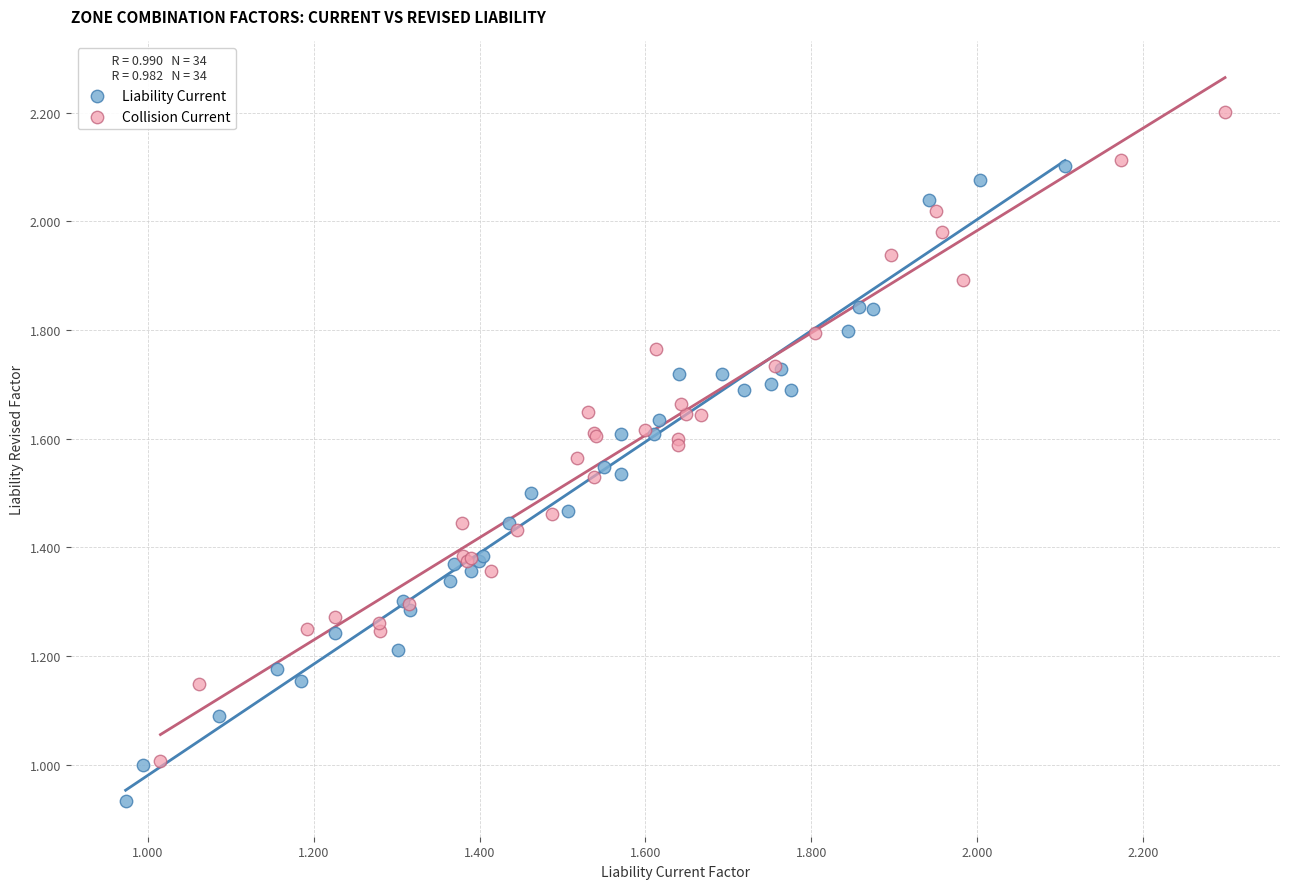

Which series has the largest Y range (max minus min)?

Collision Current